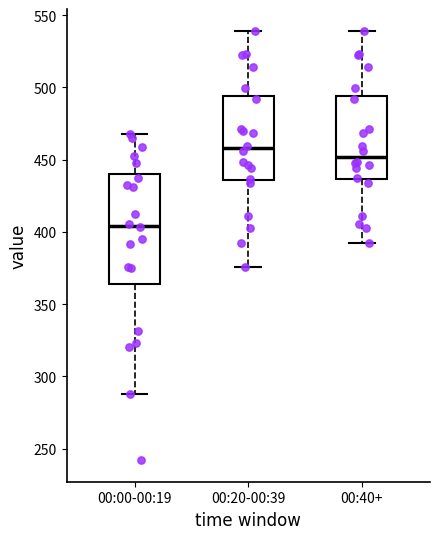

Where does the upper whisker of the box for 00:20-00:39 end on the y-axis? The values are not printed on the chart, so give them approximately, as read against the axis.

540